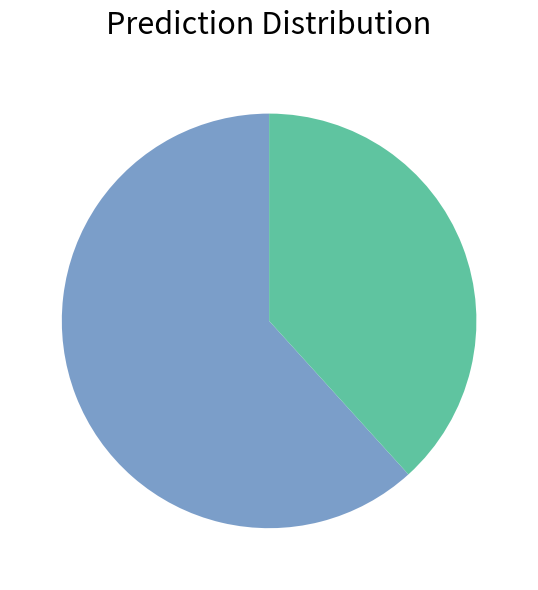

Does any single category account for the majority?

Yes